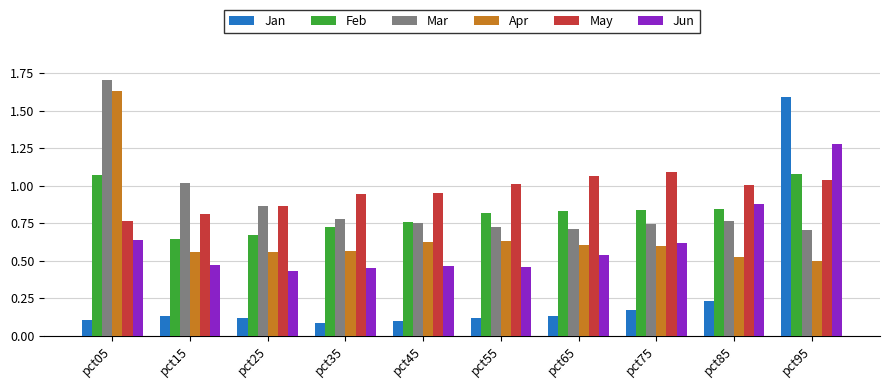

How many groups of bars are there?

10